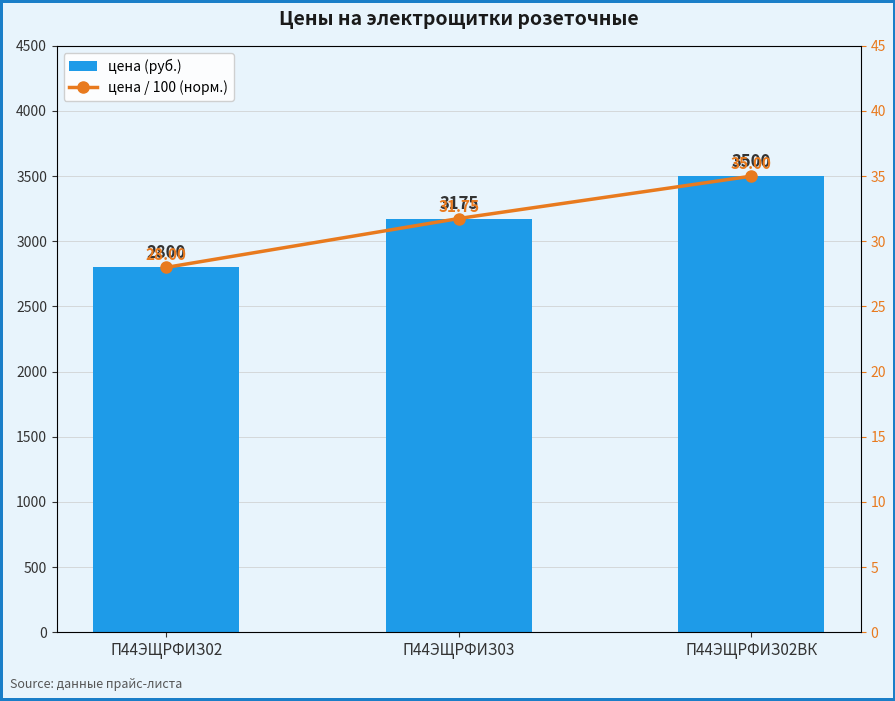

How many data points does each series have?

3